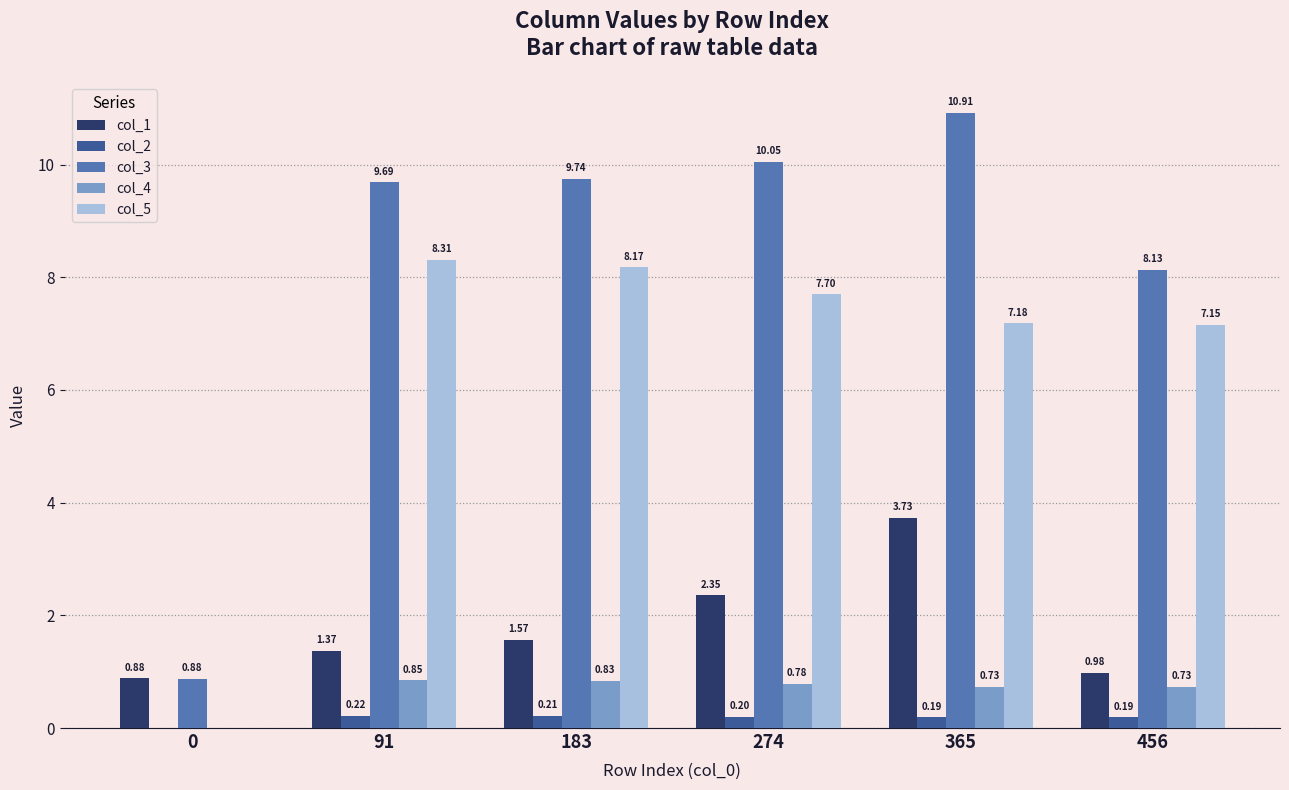

What is the sum of all col_5 values?

38.5